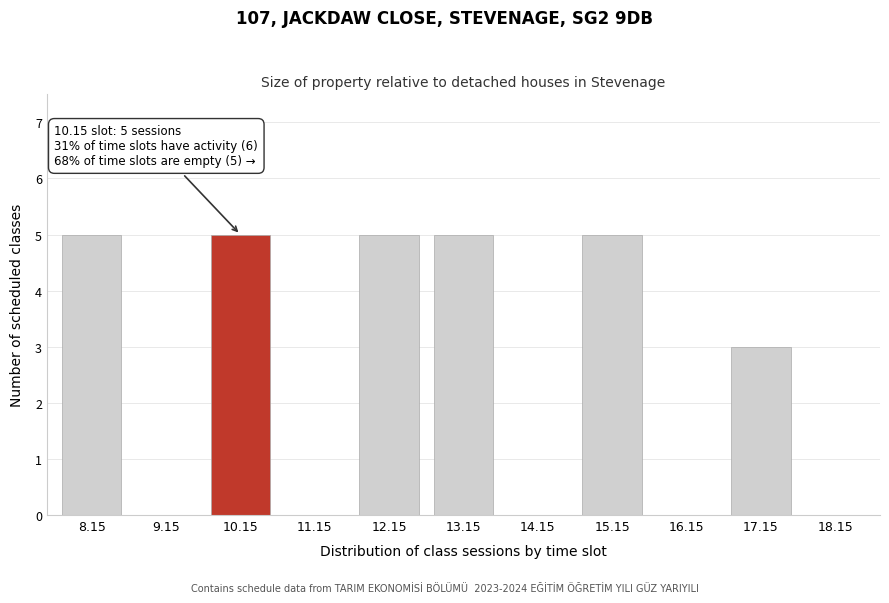

Reading left to right, extract all data points from this chart.

8.15=5	9.15=0	10.15=5	11.15=0	12.15=5	13.15=5	14.15=0	15.15=5	16.15=0	17.15=3	18.15=0